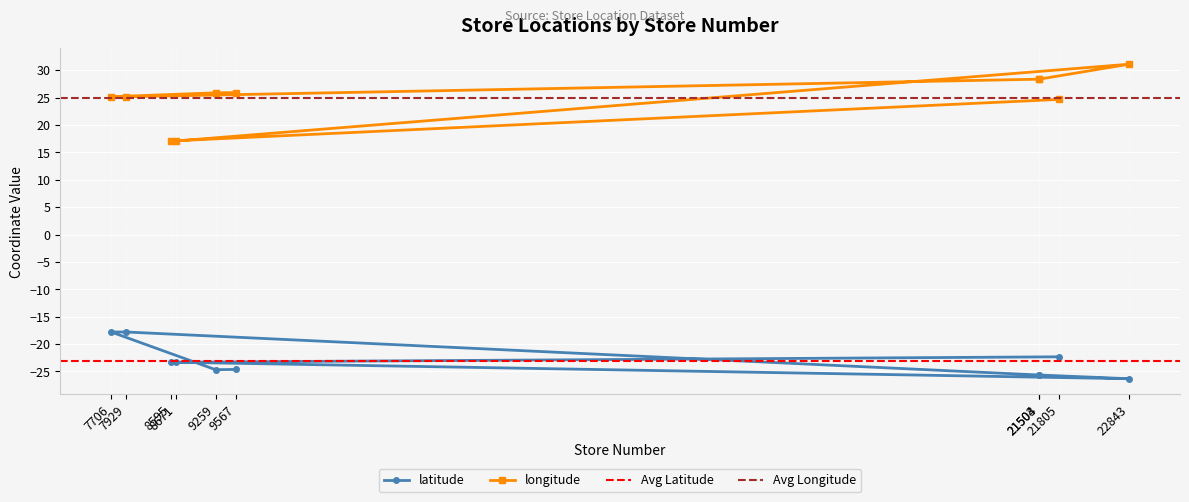

True or false: longitude and latitude cross at least once.

False